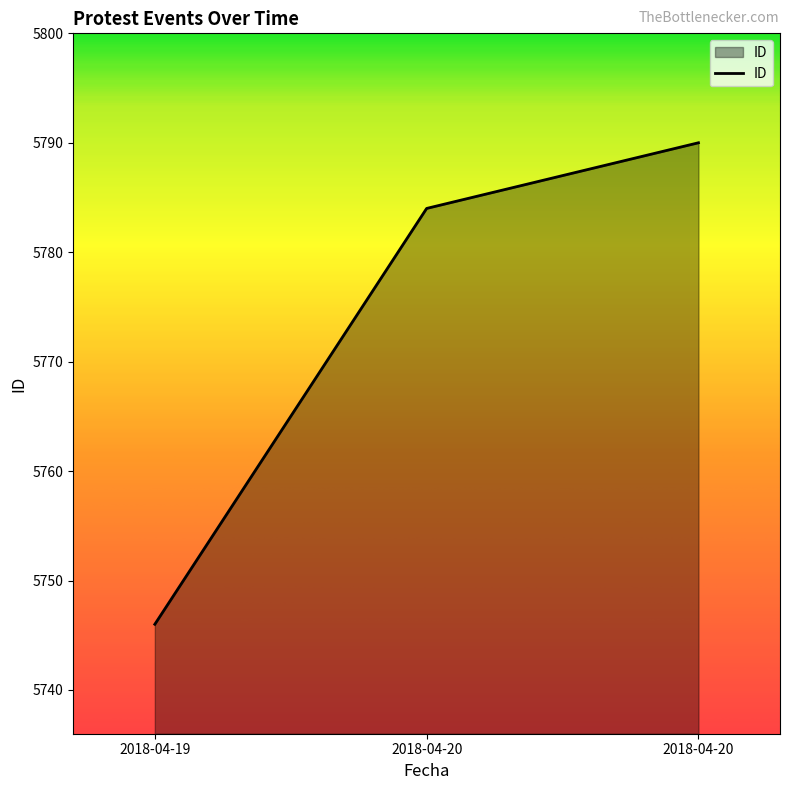

Where does the data first go above 5784?

2018-04-20